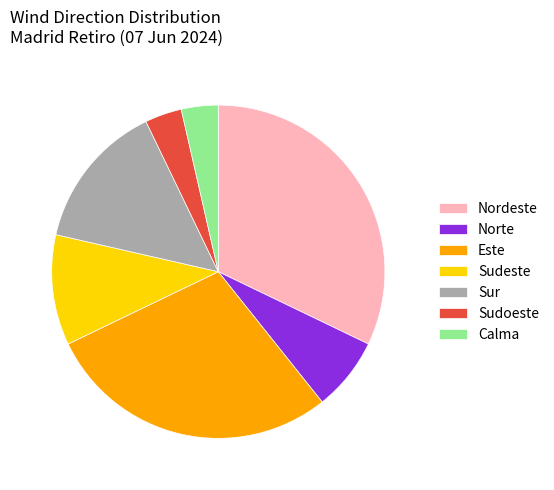

Approximately how many times larger is the value at Este compared to Norte?

4.0